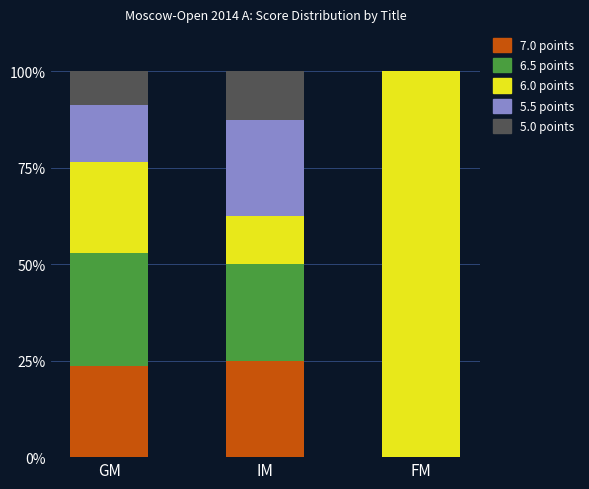

How many series are shown in this chart?

5